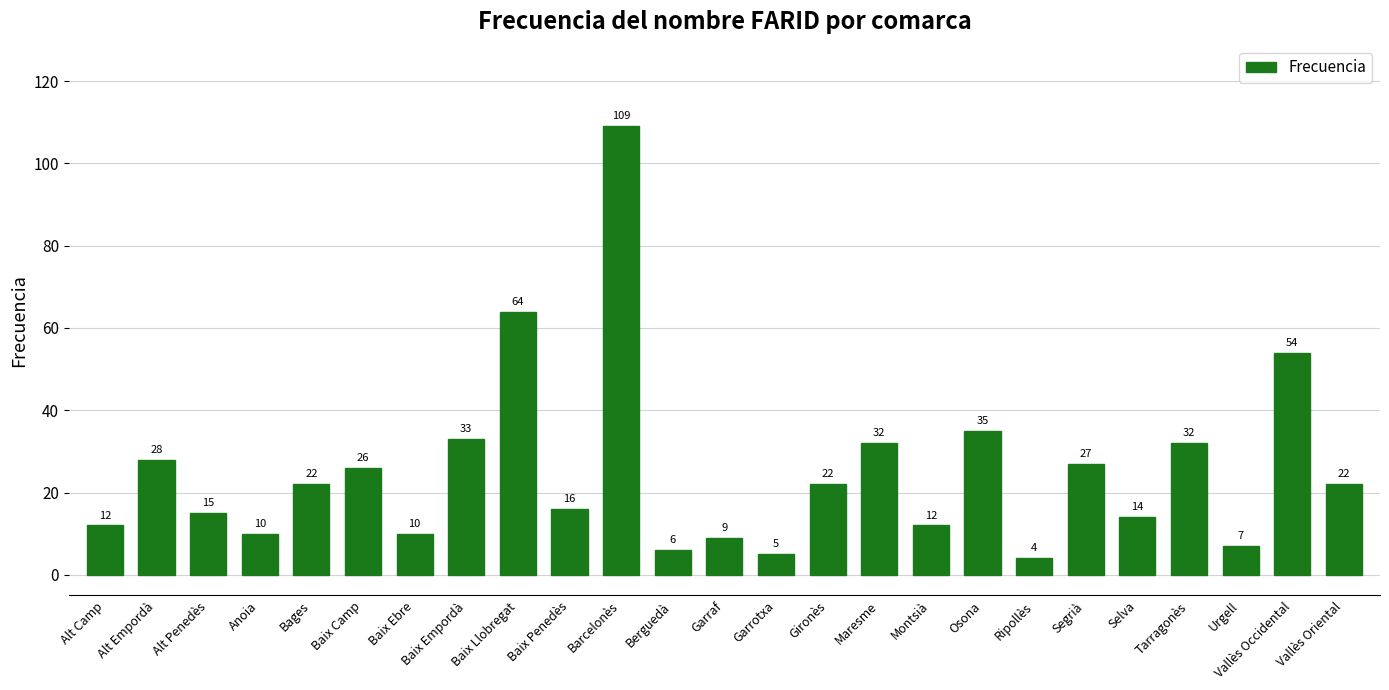

What is the change in value from Baix Empordà to Barcelonès?

+76